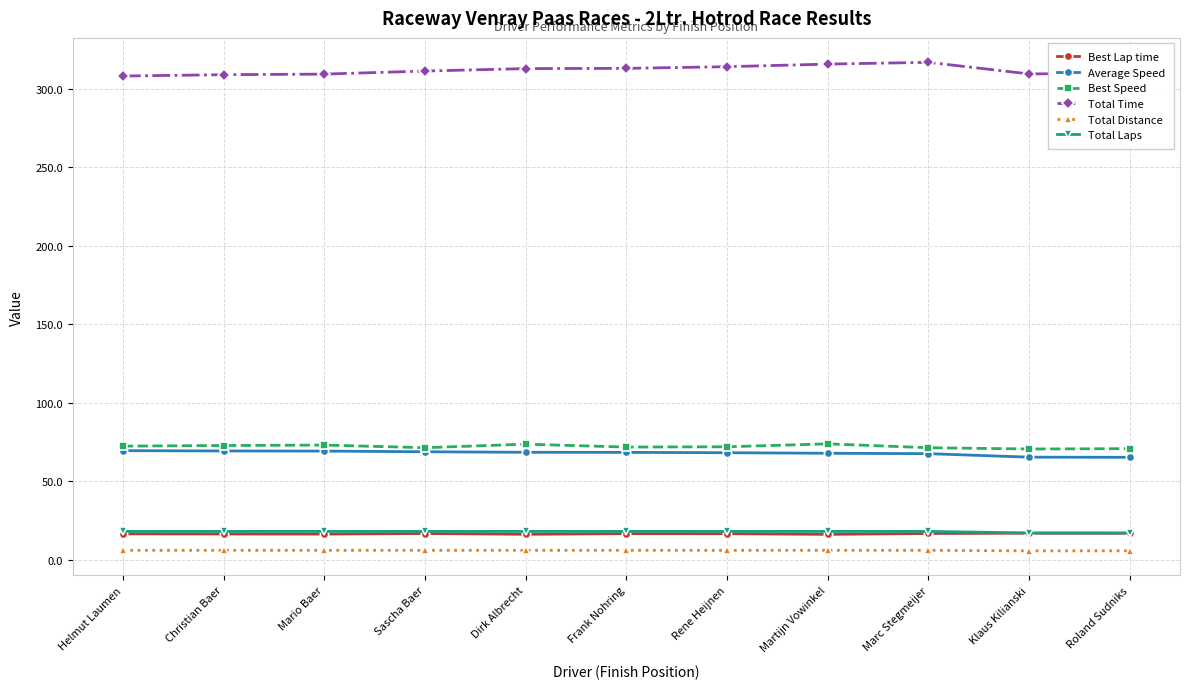

True or false: Total Laps has a value of 18.0 at Rene Heijnen.

True